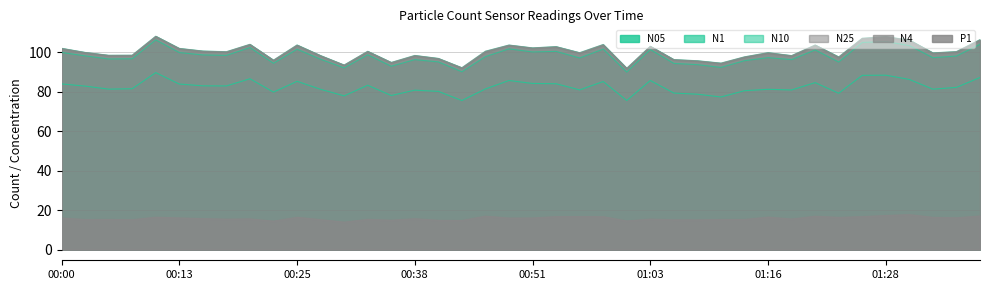

What position from the left is 00:23?

10